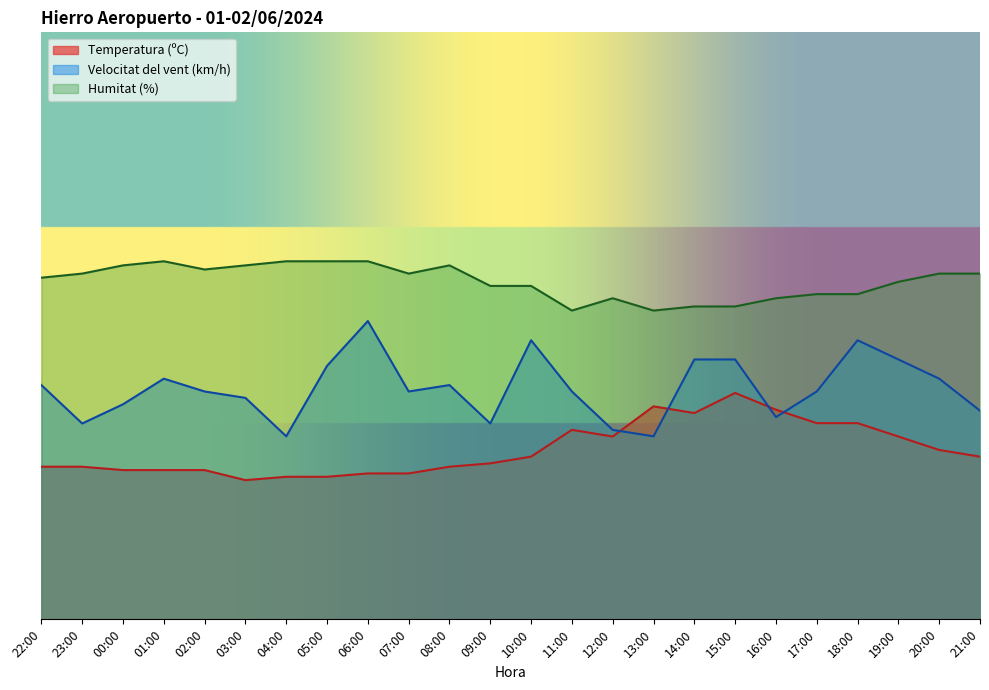

Which series has the widest spread of values?

Velocitat del vent (km/h)